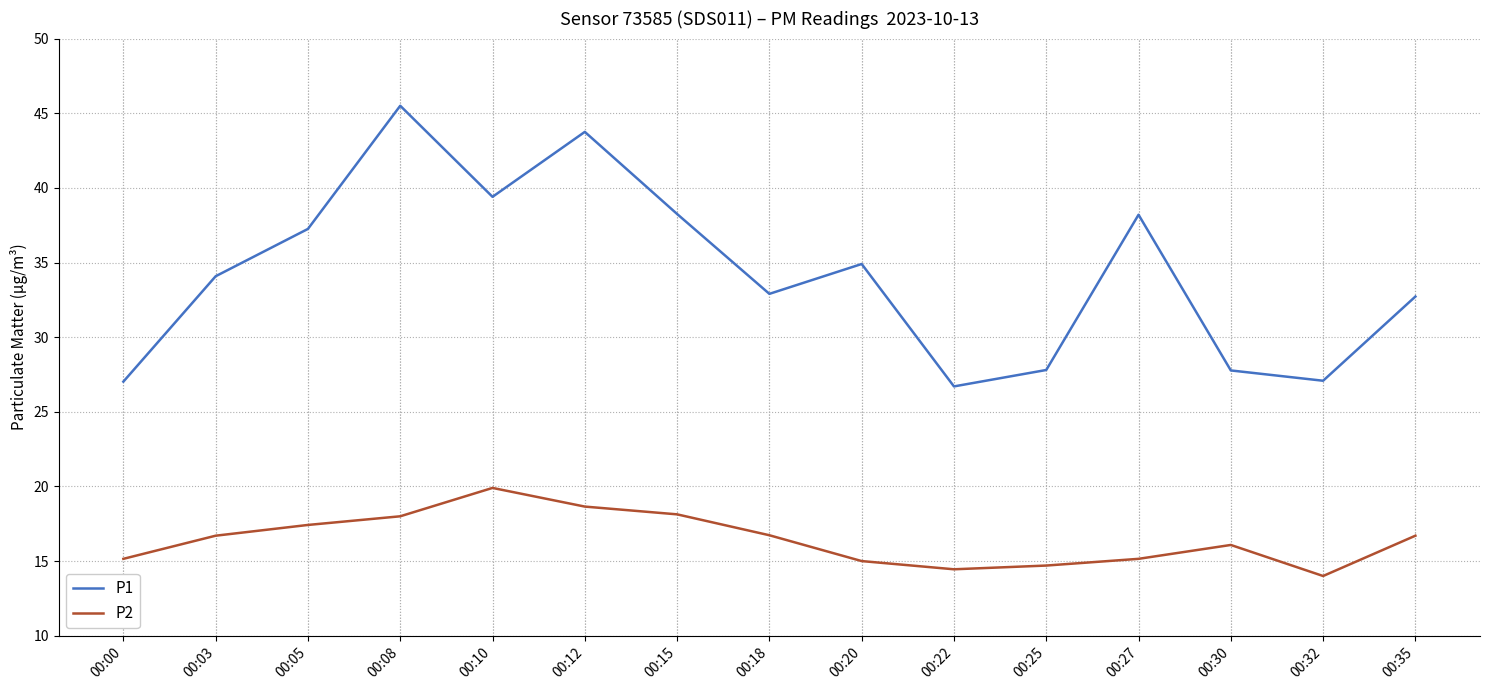

Which series has the largest range (max minus min)?

P1